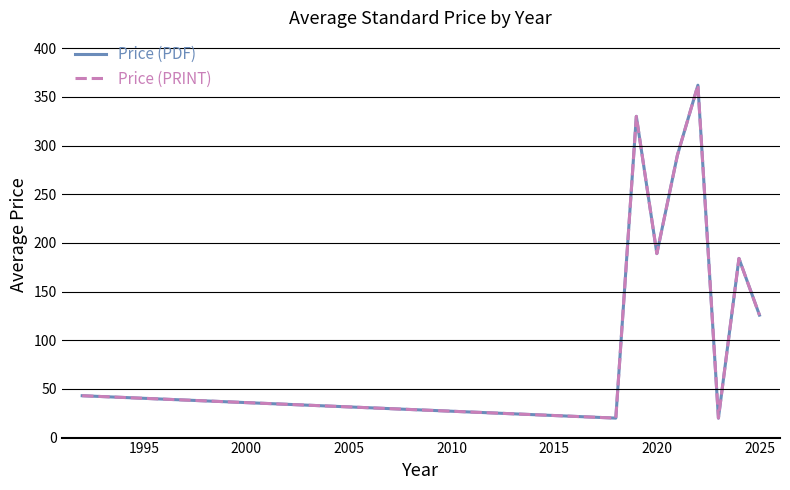

Does the chart have visible grid lines?

Yes